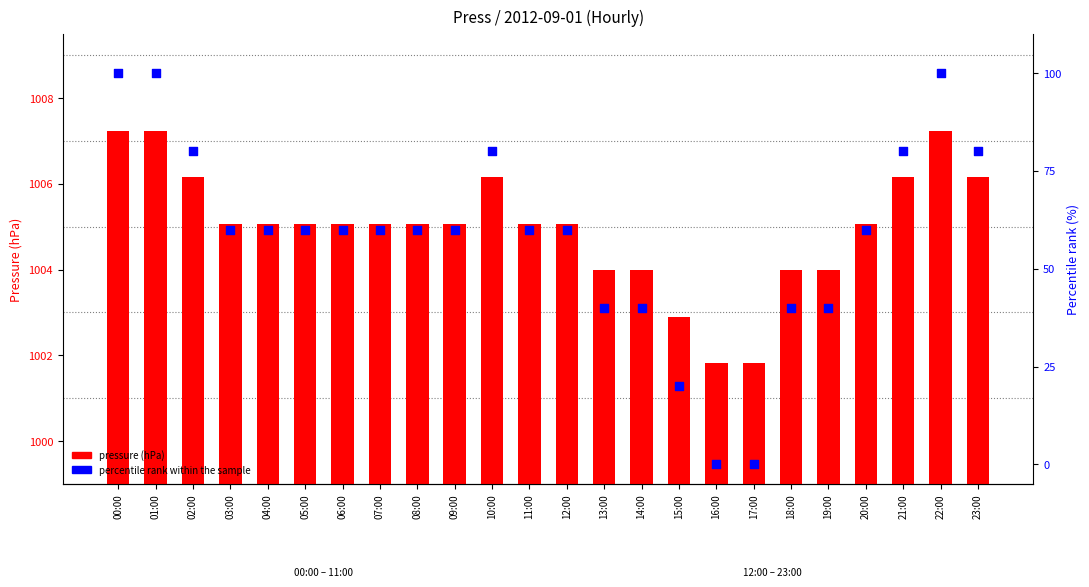

At how many categories does at least one series exceed 167?

24